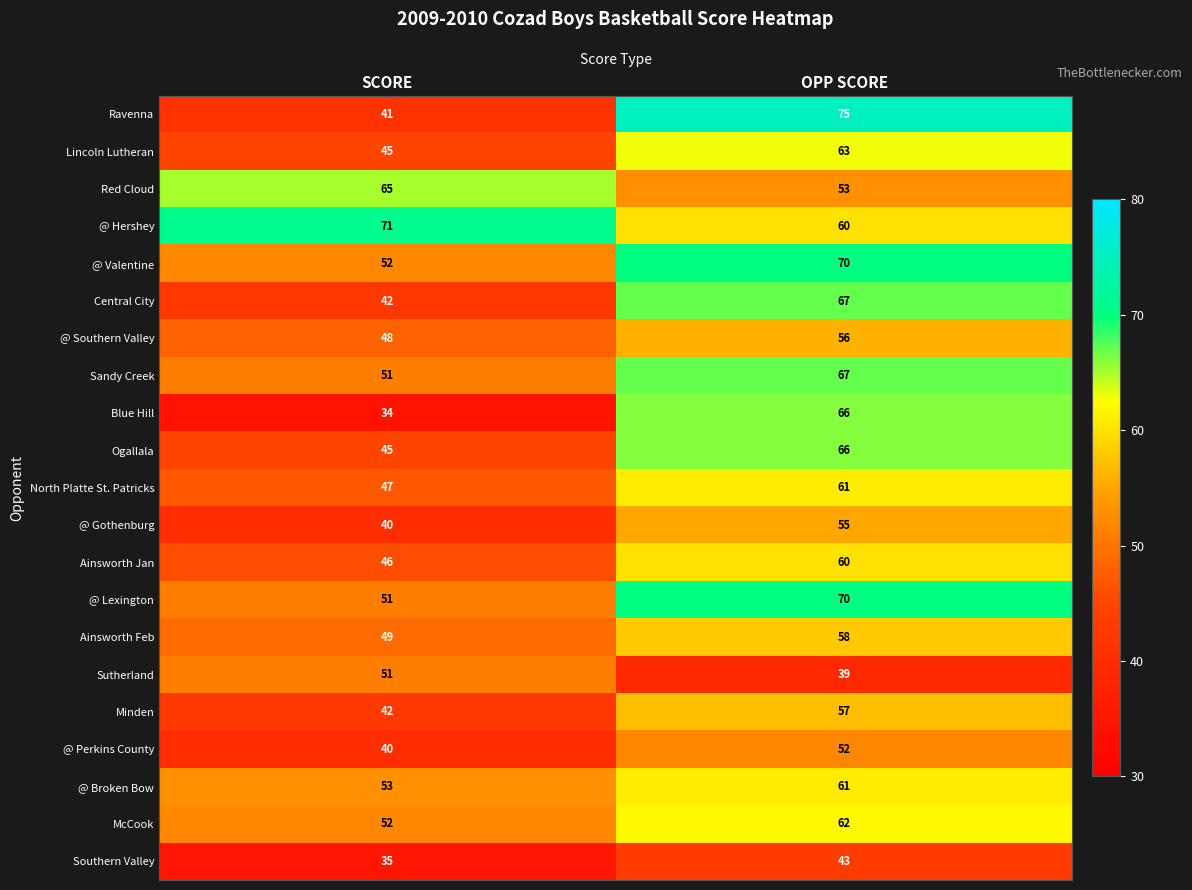

True or false: Ogallala has a value of 28 at OPP SCORE.

False